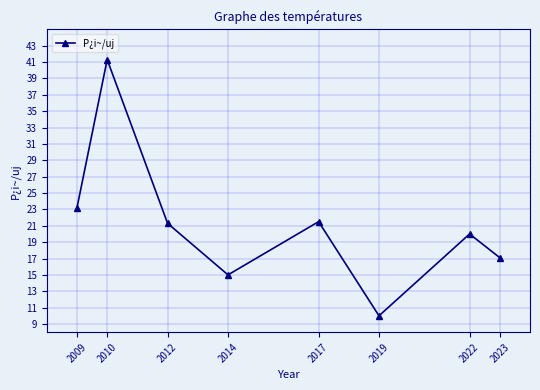

Is this an area chart (filled region under the line)?

No